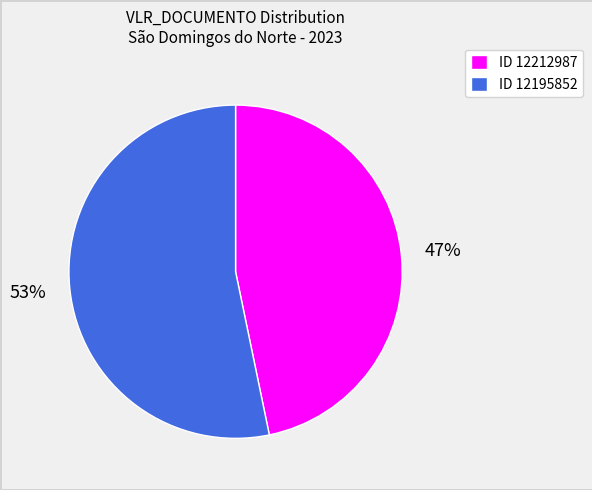

To the nearest percent, what is the difference between the largest and smallest slice percentages?

6%